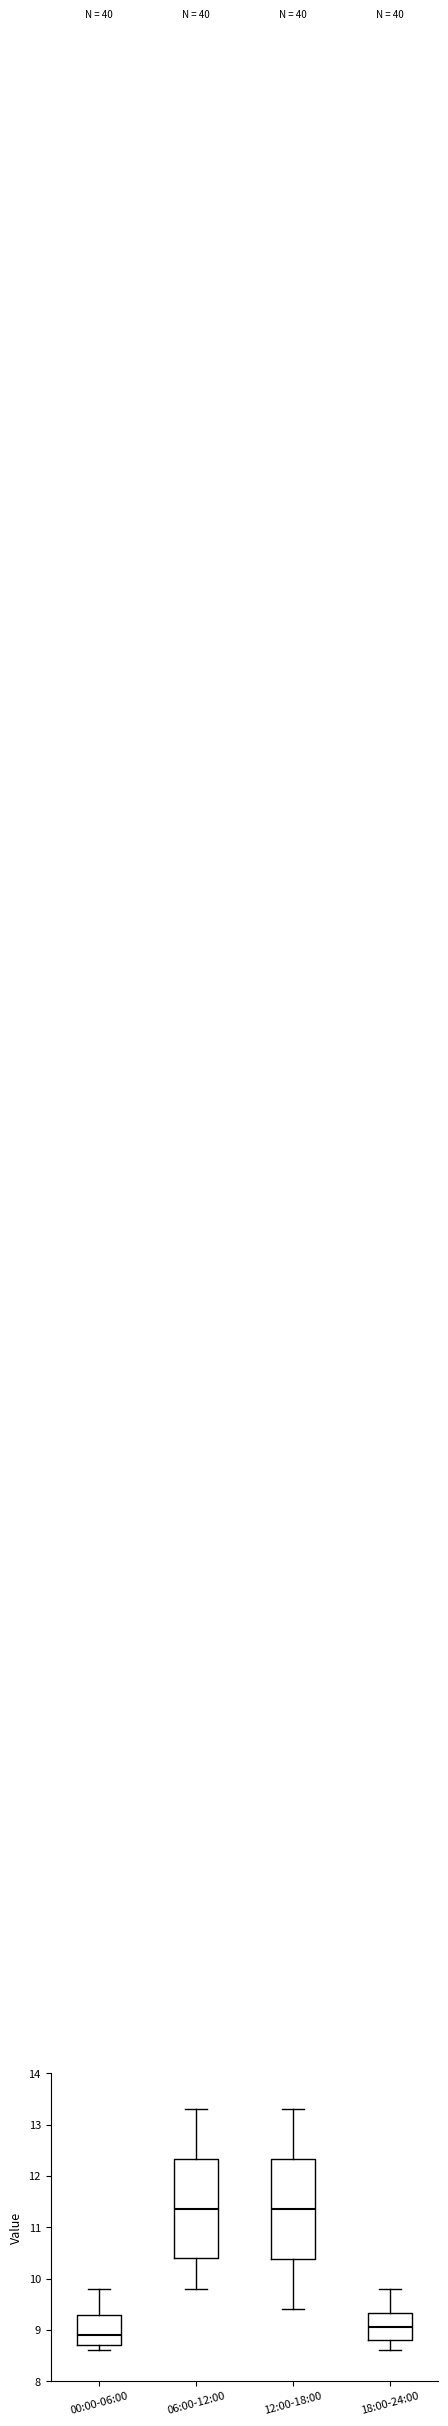

Which box's median line is the lowest?

00:00-06:00